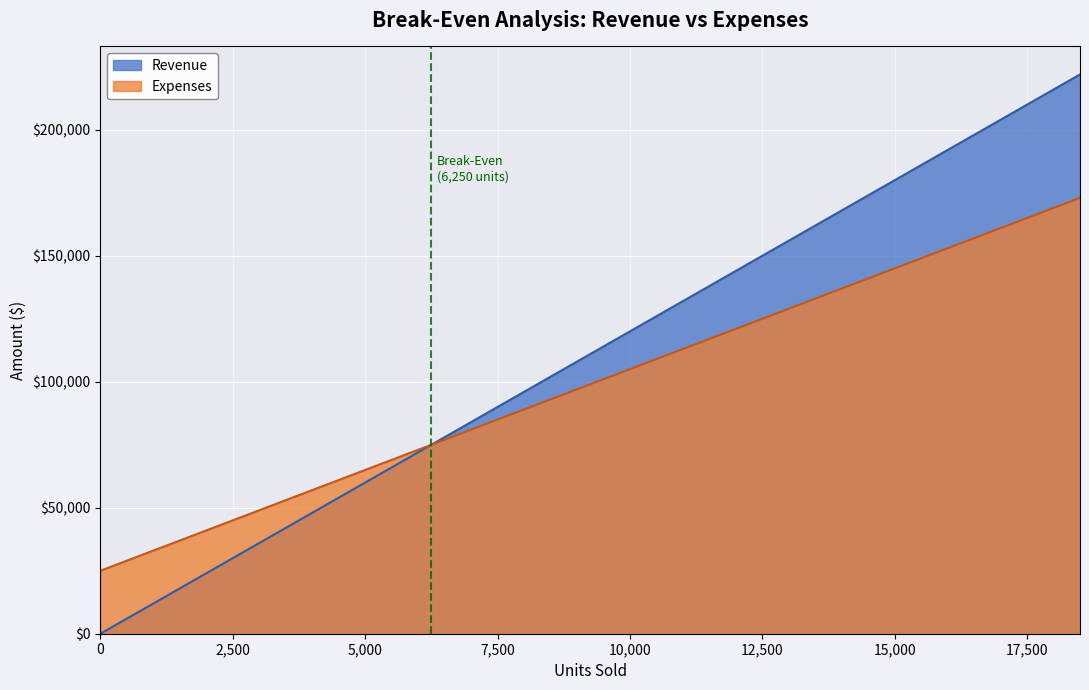

Which category has the highest value in the Revenue series?

18500